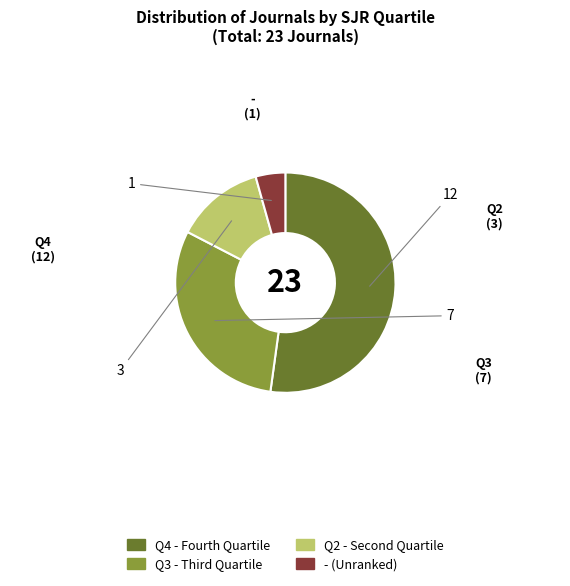

What is the majority slice?

Q4